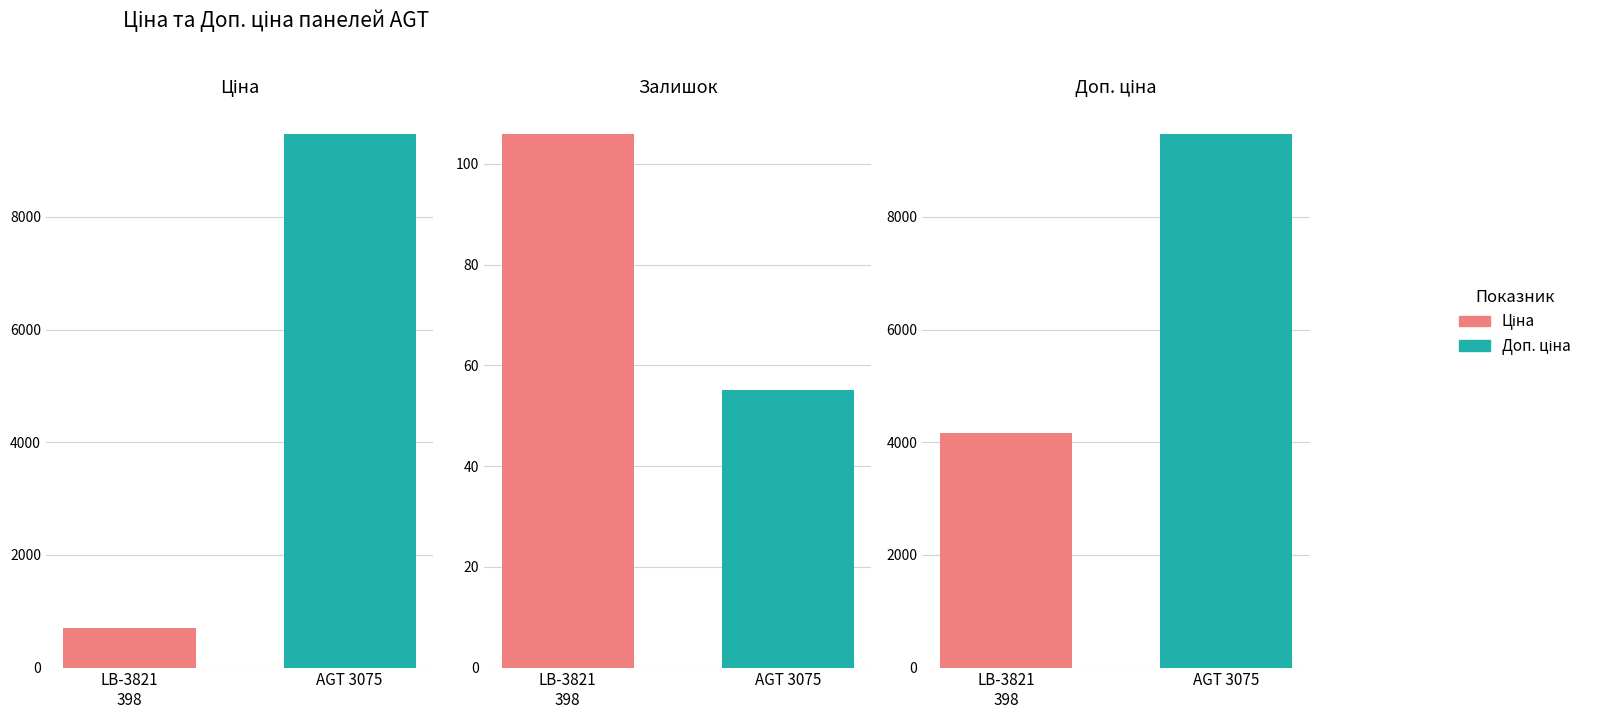

Which series changed the most between LB-3821 Дереводекор 398 and Панель AGT 18 мм. Дереводекор 3030?

Ціна